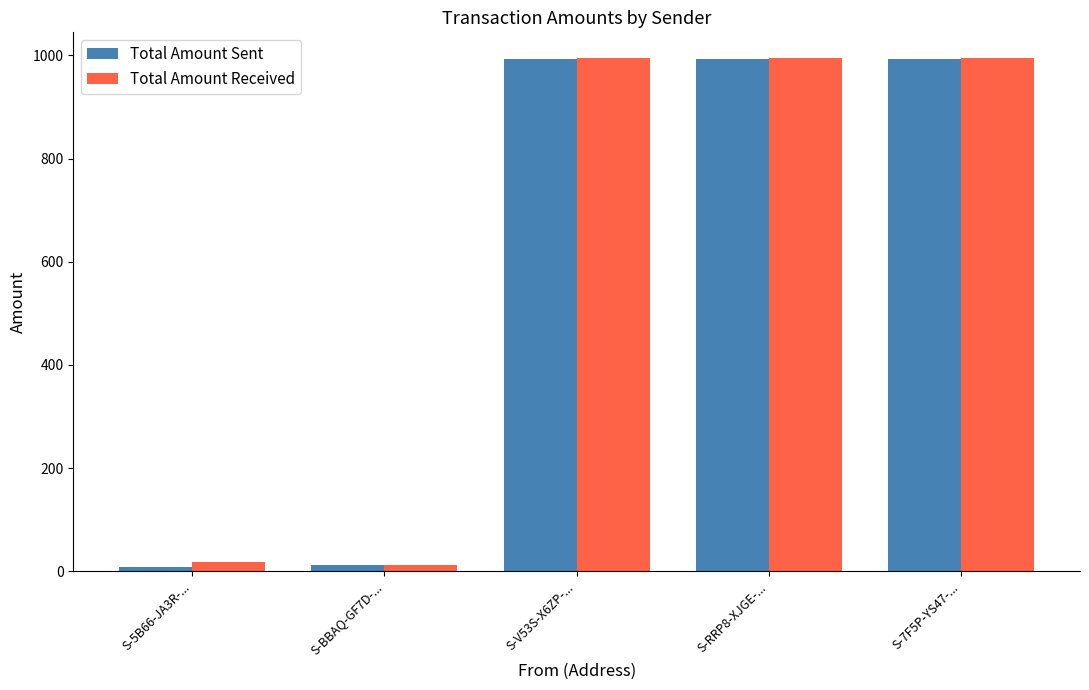

What is the sum of all Total Amount Sent values?

3003